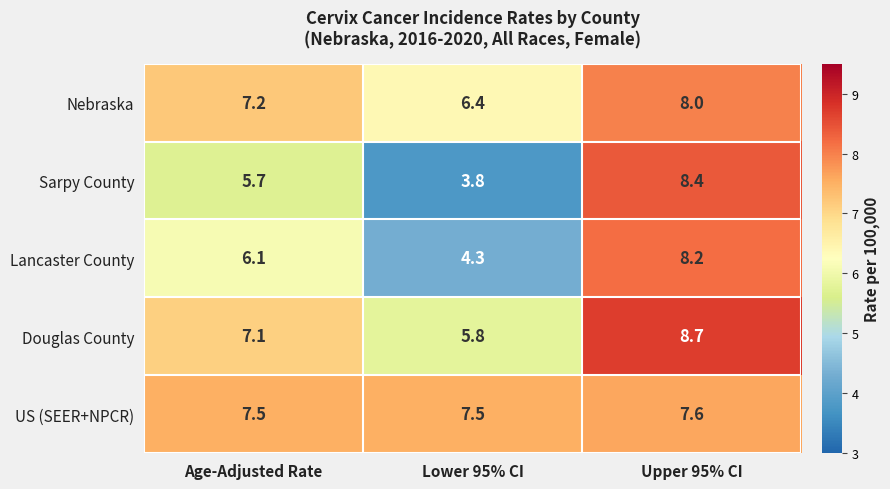

Between Lower 95% CI and Upper 95% CI, which series saw the biggest shift?

Sarpy County